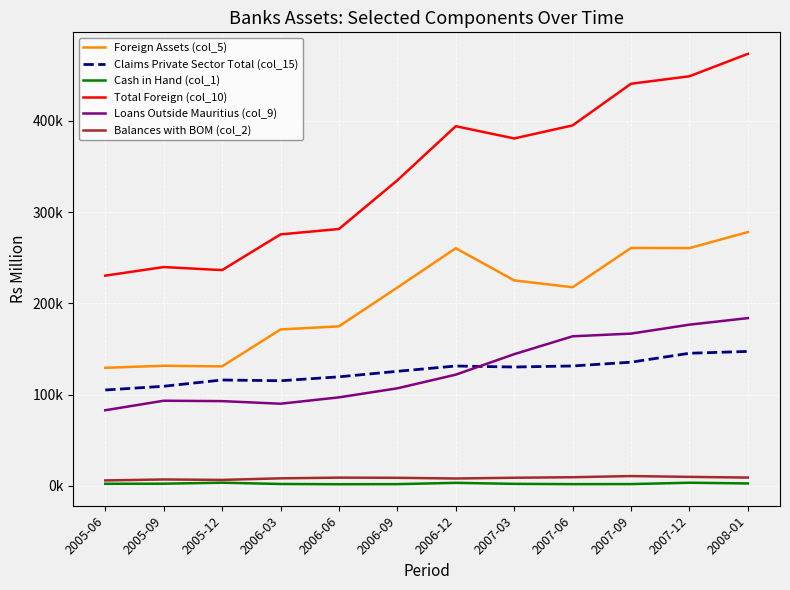

The Loans Outside Mauritius (col_9) series shows 121864.8 at 2006-12. True or false?

True